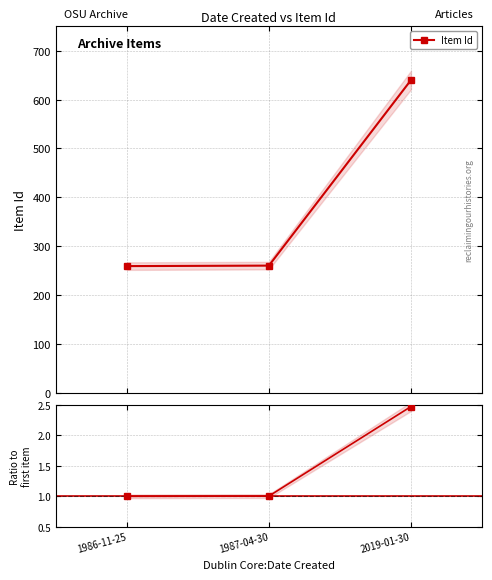

Reading left to right, extract all data points from this chart.

Item Id: 1986-11-25=259.0	1987-04-30=260.0	2019-01-30=640.0
Ratio to first: 1986-11-25=1.0	1987-04-30=1.0	2019-01-30=2.5